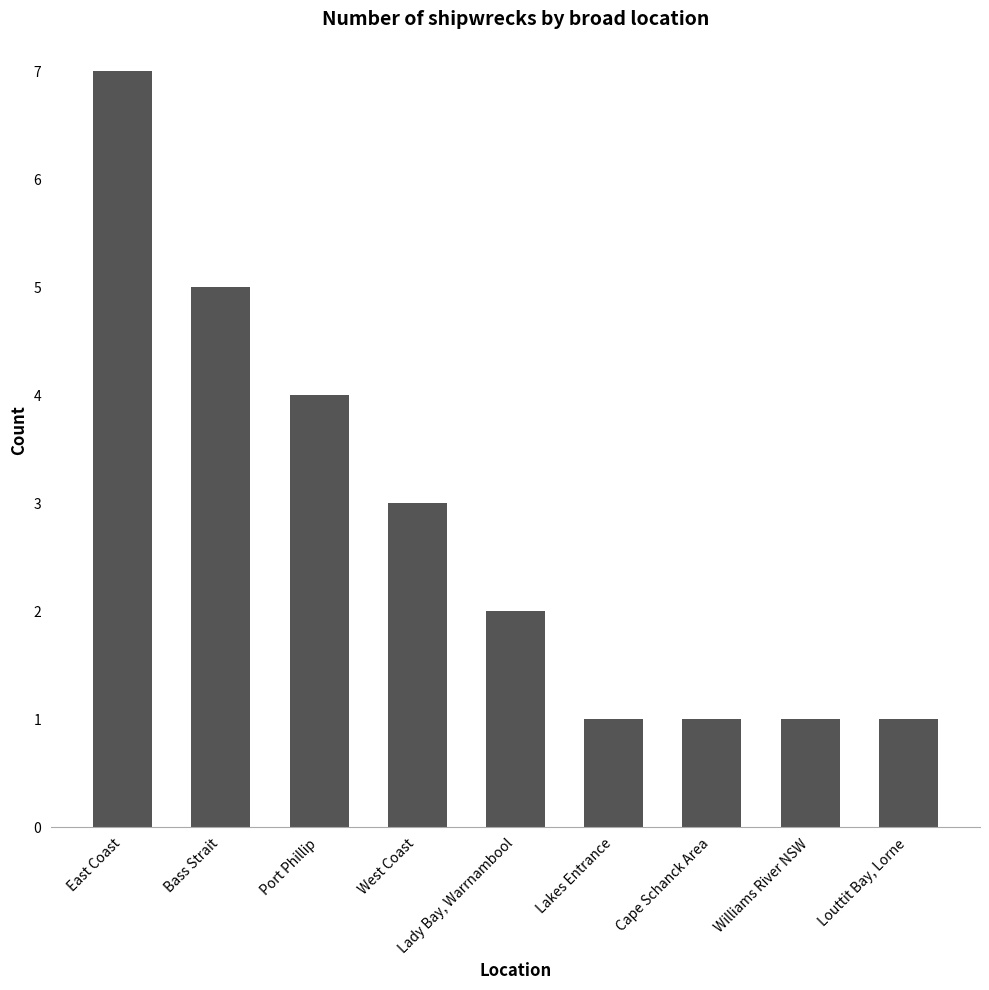

Reading left to right, extract all data points from this chart.

East Coast=7	Bass Strait=5	Port Phillip=4	West Coast=3	Lady Bay, Warrnambool=2	Lakes Entrance=1	Cape Schanck Area=1	Williams River NSW=1	Louttit Bay, Lorne=1